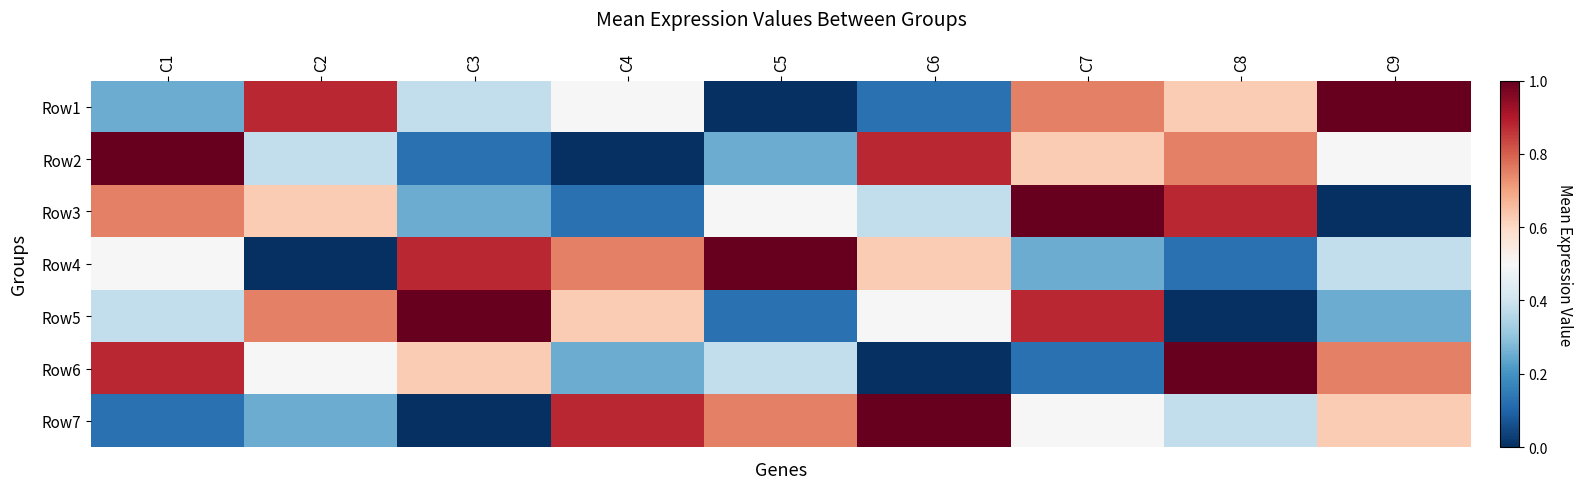

At how many categories does at least one series exceed 0?

9